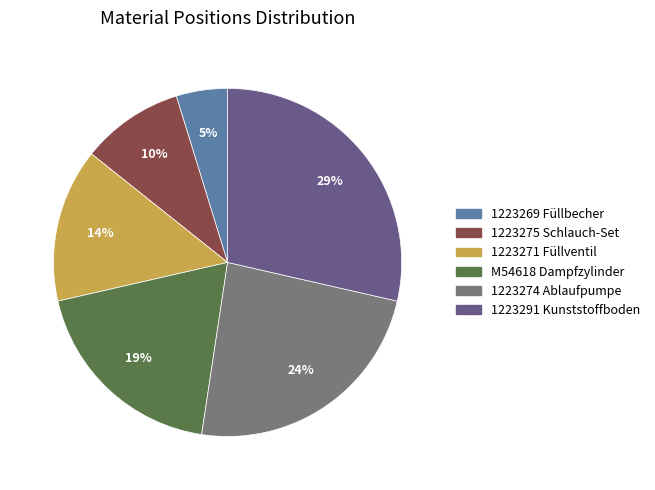

Is 1223274 the majority of the pie?

No